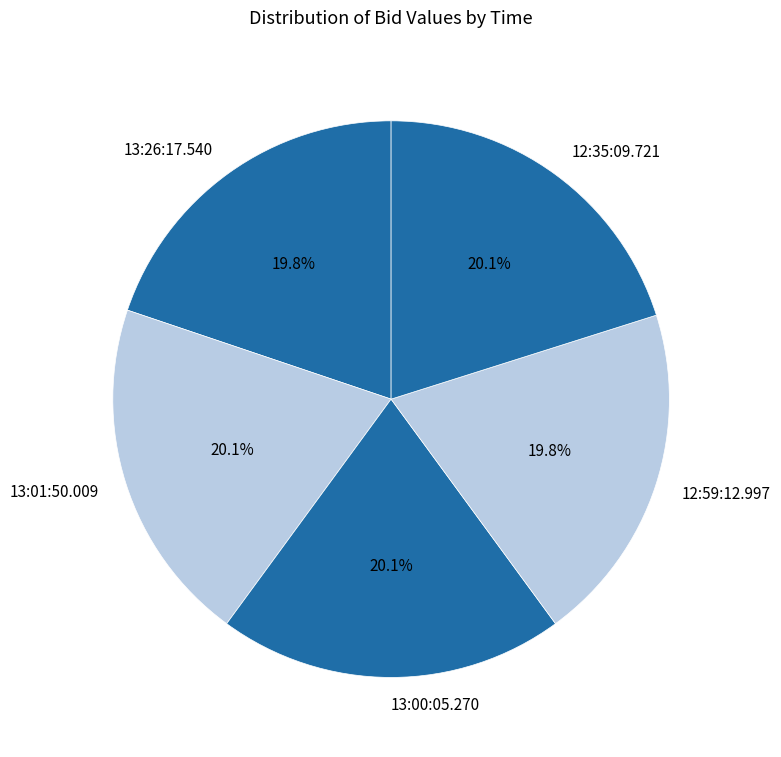

Does 12:59:12.997 account for over 50% of the chart?

No